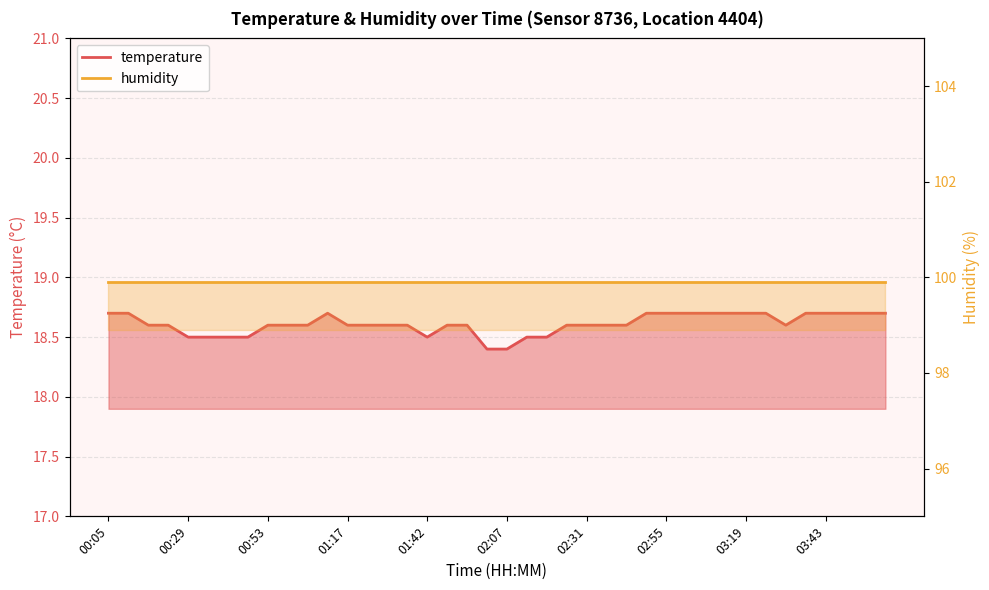

Reading left to right, extract all data points from this chart.

00:05=18.7	00:11=18.7	00:17=18.6	00:23=18.6	00:29=18.5	00:35=18.5	00:41=18.5	00:47=18.5	00:53=18.6	00:59=18.6	01:05=18.6	01:11=18.7	01:17=18.6	01:24=18.6	01:30=18.6	01:36=18.6	01:42=18.5	01:48=18.6	01:54=18.6	02:00=18.4	02:07=18.4	02:13=18.5	02:19=18.5	02:25=18.6	02:31=18.6	02:37=18.6	02:43=18.6	02:49=18.7	02:55=18.7	03:01=18.7	03:07=18.7	03:13=18.7	03:19=18.7	03:25=18.7	03:31=18.6	03:37=18.7	03:43=18.7	03:50=18.7	03:56=18.7	04:02=18.7